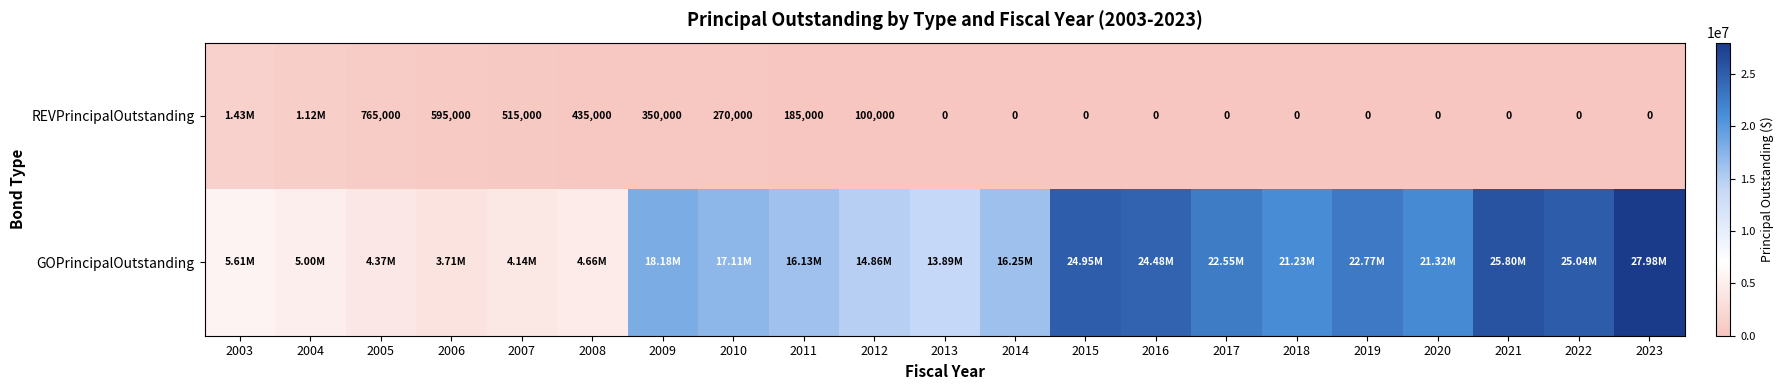

The value of REVPrincipalOutstanding at 2010 is 366125. True or false?

False